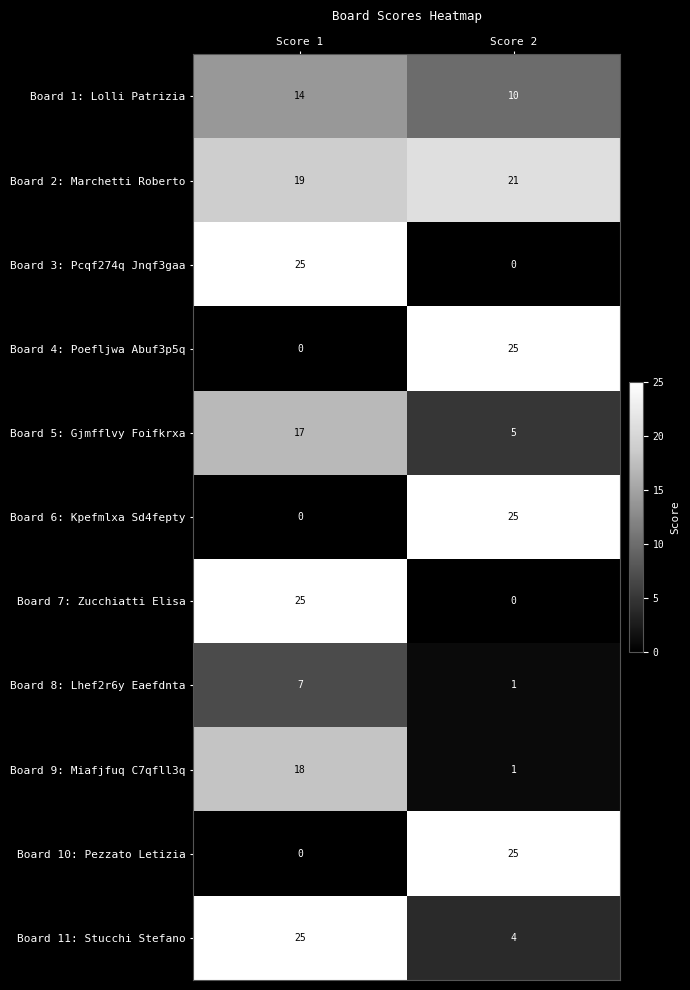

How many distinct data groups are displayed?

11